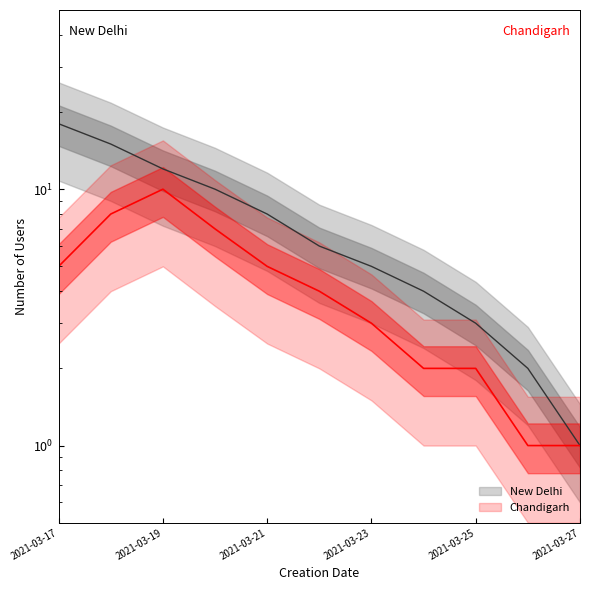

At which category does the chart reach its minimum across all series?

2021-03-27